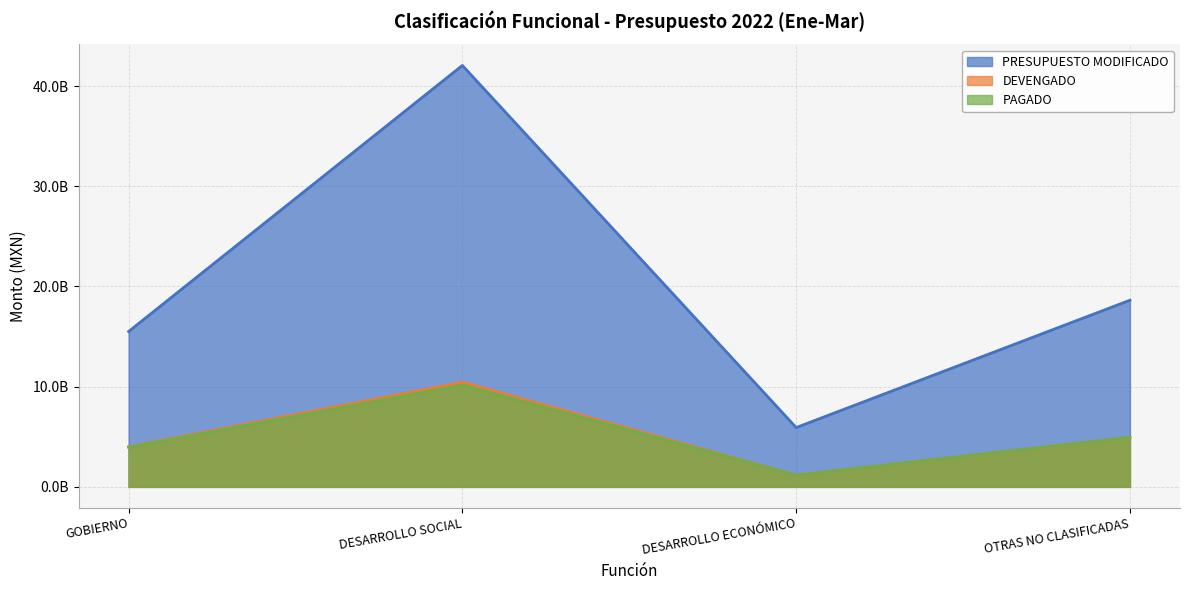

What position from the right is OTRAS NO CLASIFICADAS?

1